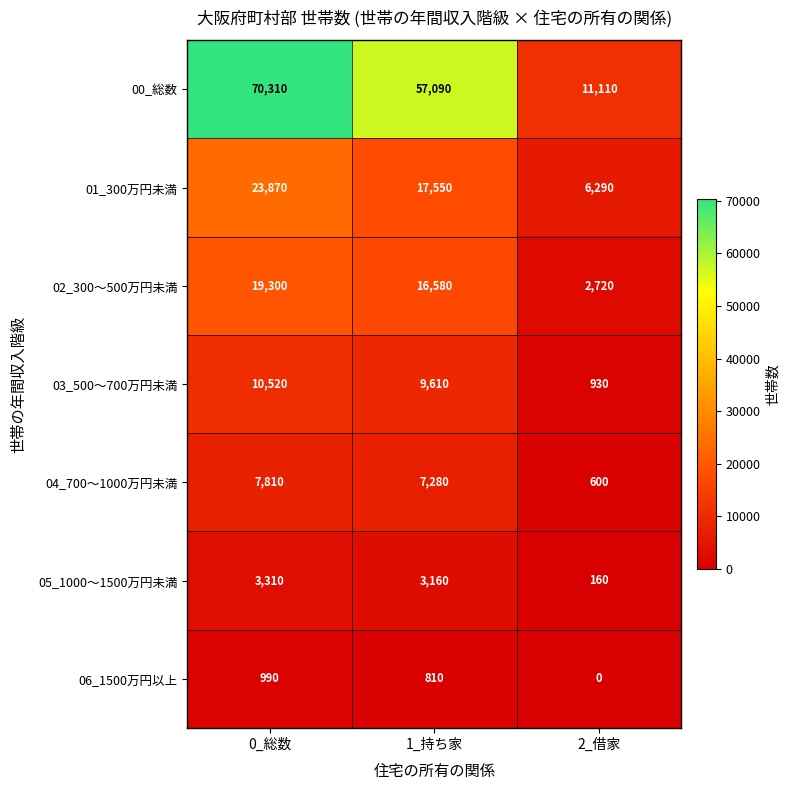

At which category does the chart reach its peak across all series?

0_総数